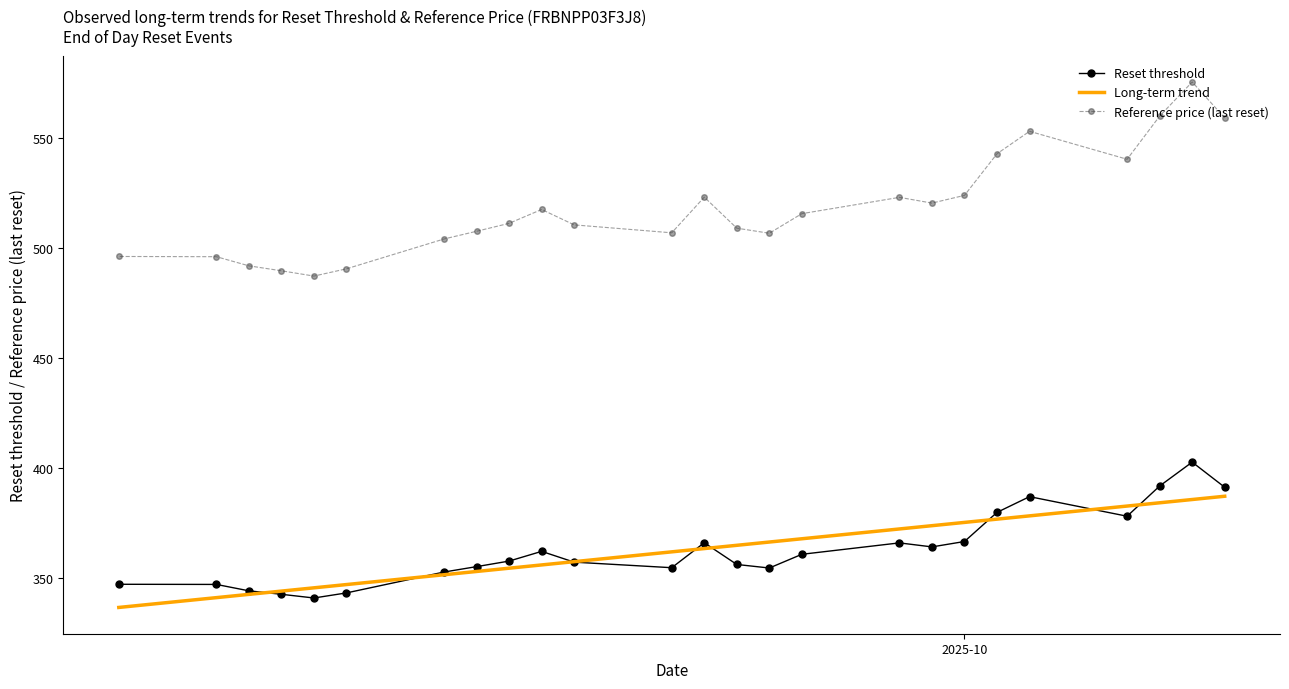

How many lines are shown in the chart?

3